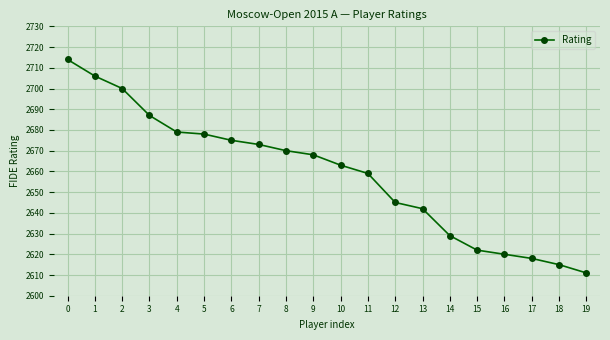

What is the value of the 1st point from the left?

2714